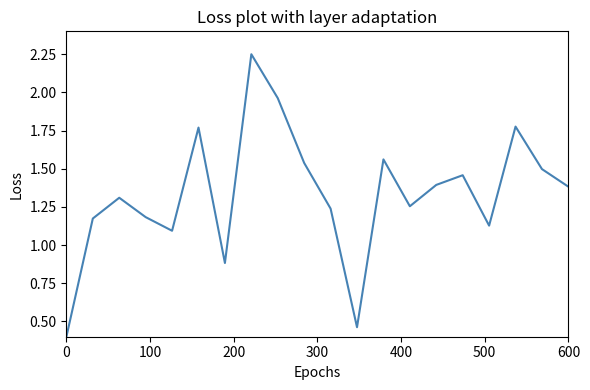

What is the minimum value shown in the chart?

0.4